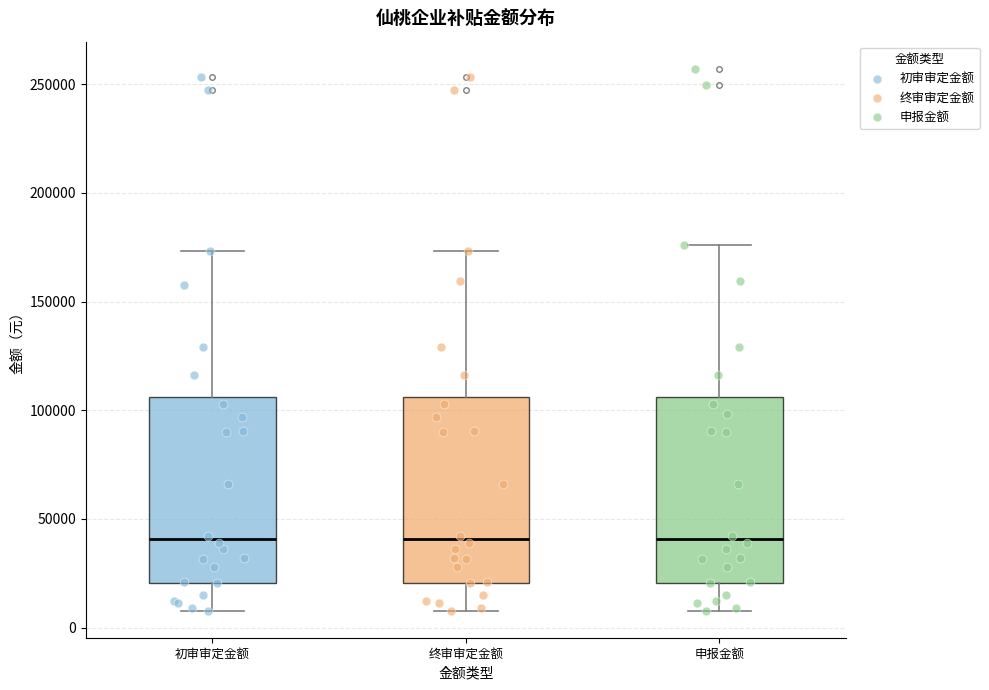

Reading left to right, read every box against the y-axis: the position of its median line, the range the box covers, and the ends of its whiskers. The values are not printed on the chart, so give them approximately, as read against the axis.

初审审定金额: median 40000, box 20000 to 105000, whiskers 10000 to 175000
终审审定金额: median 40000, box 20000 to 105000, whiskers 10000 to 175000
申报金额: median 40000, box 20000 to 105000, whiskers 10000 to 175000